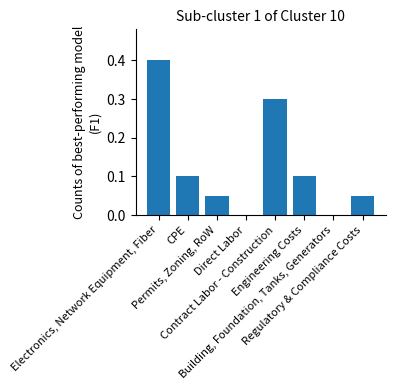

The chart shows a value of -0.2 at Building, Foundation, Tanks, Generators. True or false?

False